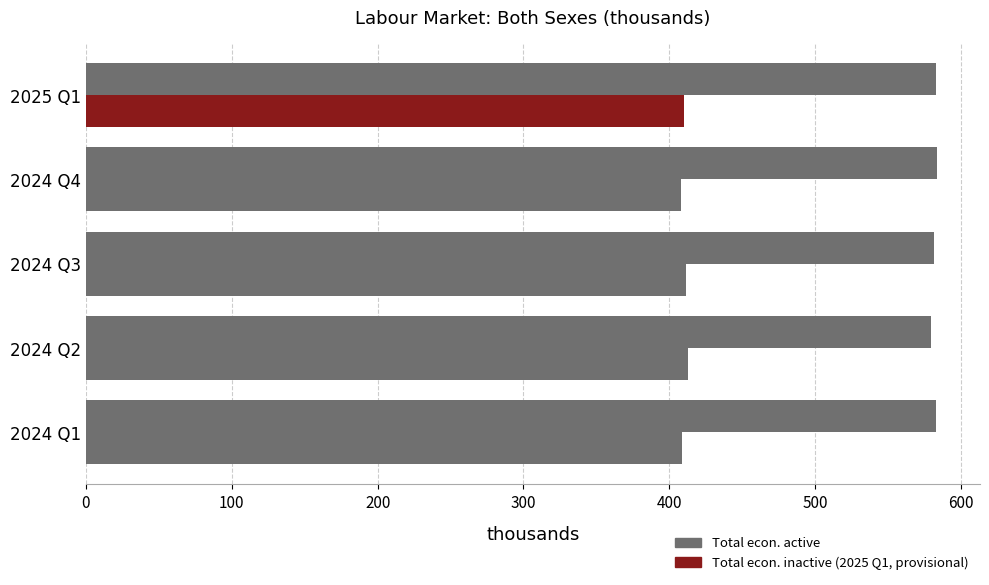

Is it true that Total econ. active equals 582.9 at 2024 Q1?

True